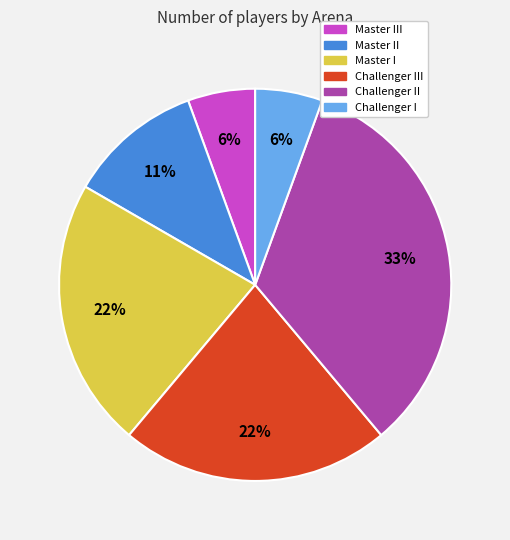

Is there a majority slice in this chart?

No